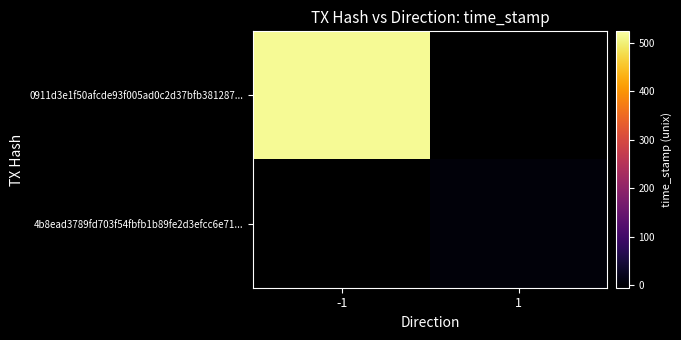

What is the minimum value for 4b8ead3789fd703f54fbfb1b89fe2d3efcc6e71?

1